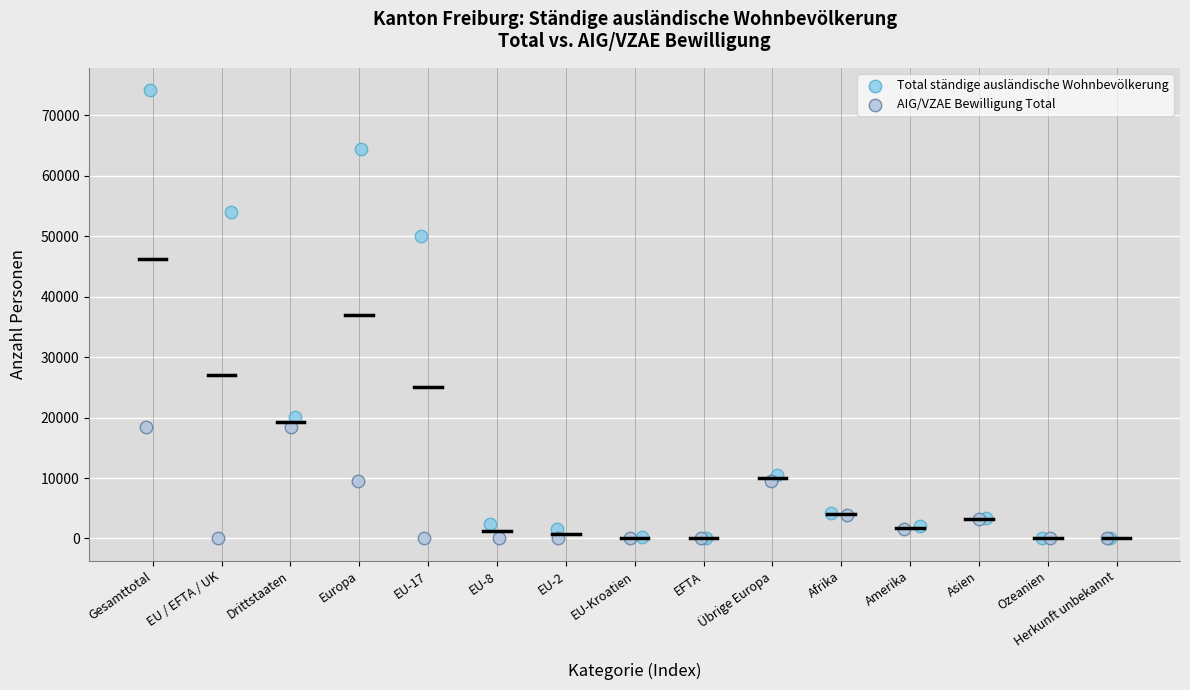

What are all the series names shown in the legend?

Total ständige ausländische Wohnbevölkerung, AIG/VZAE Bewilligung Total